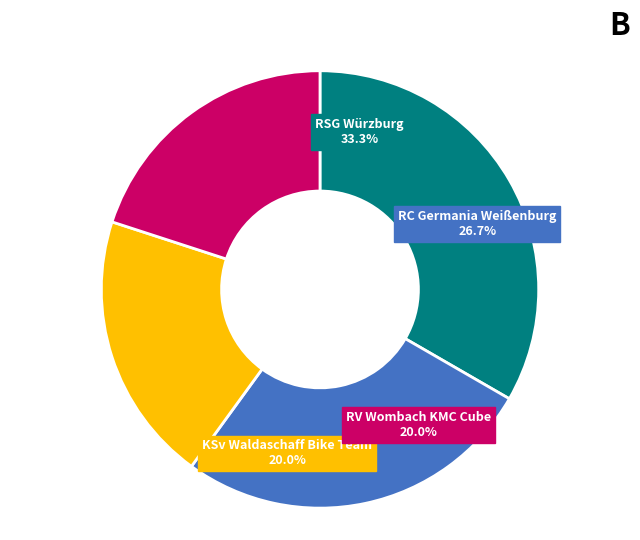

Count the number of slices in the pie.

4